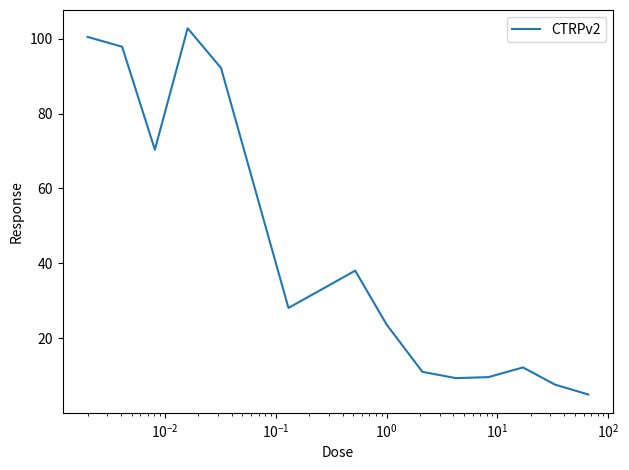

What is the minimum value shown in the chart?

4.9